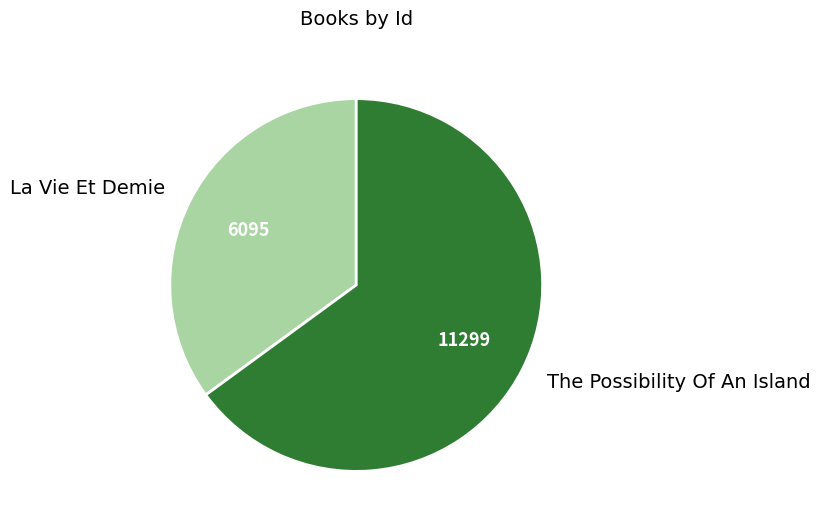

True or false: The Possibility Of An Island accounts for 65% of the total.

True